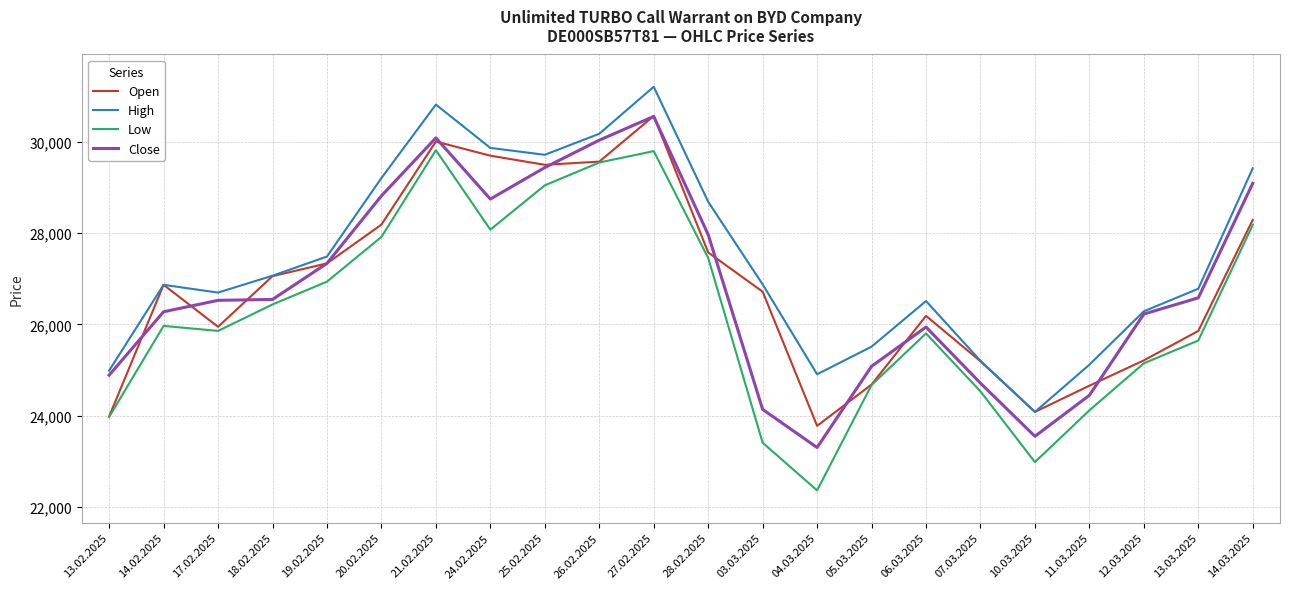

At how many categories does at least one series exceed 25391?

17